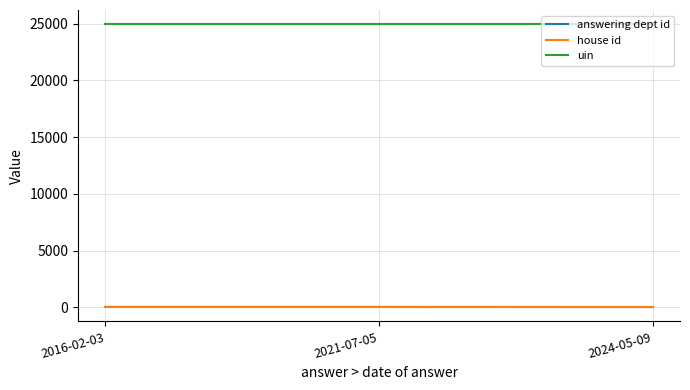

The value of uin at 2021-07-05 is 24951. True or false?

True